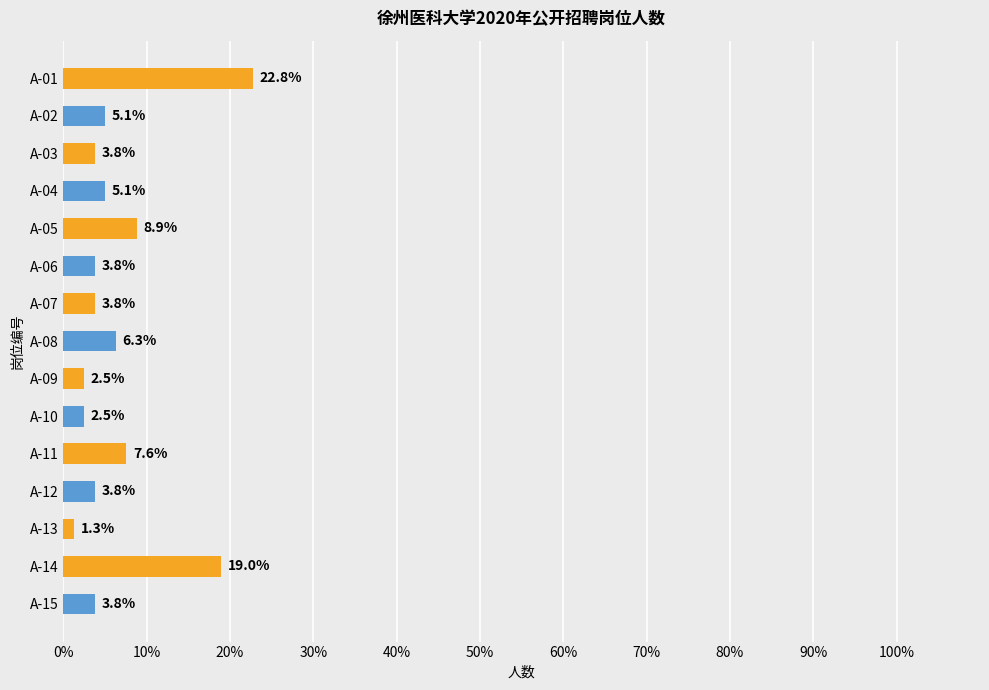

What is the value of the 14th bar from the top?

19.0